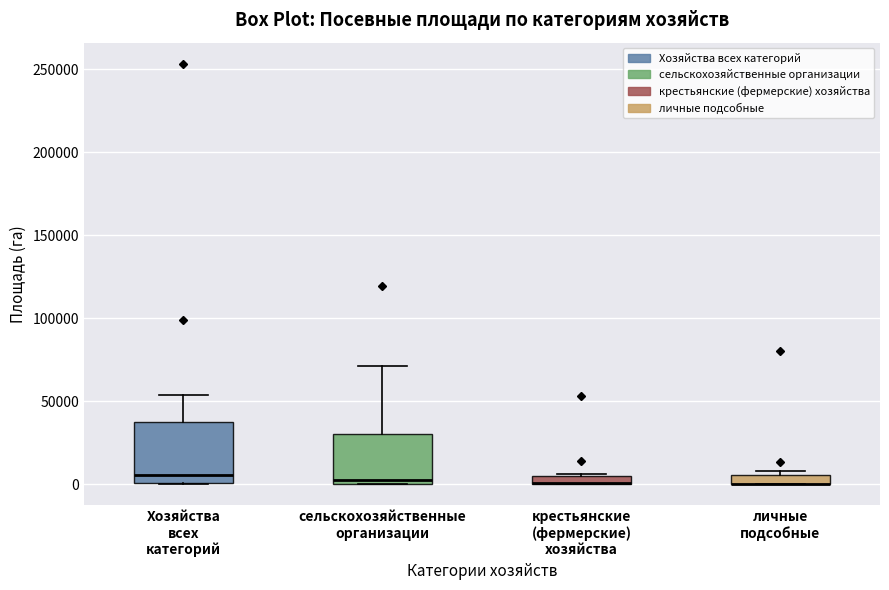

Which box is the tallest, from its lower edge to its upper edge?

Хозяйства всех категорий